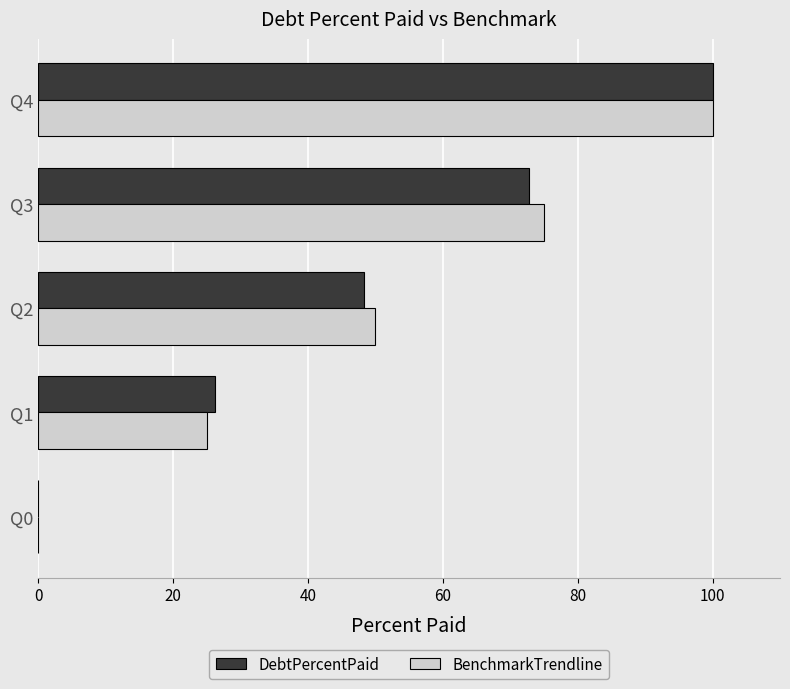

What is the total value across all series at Q4?

200.0